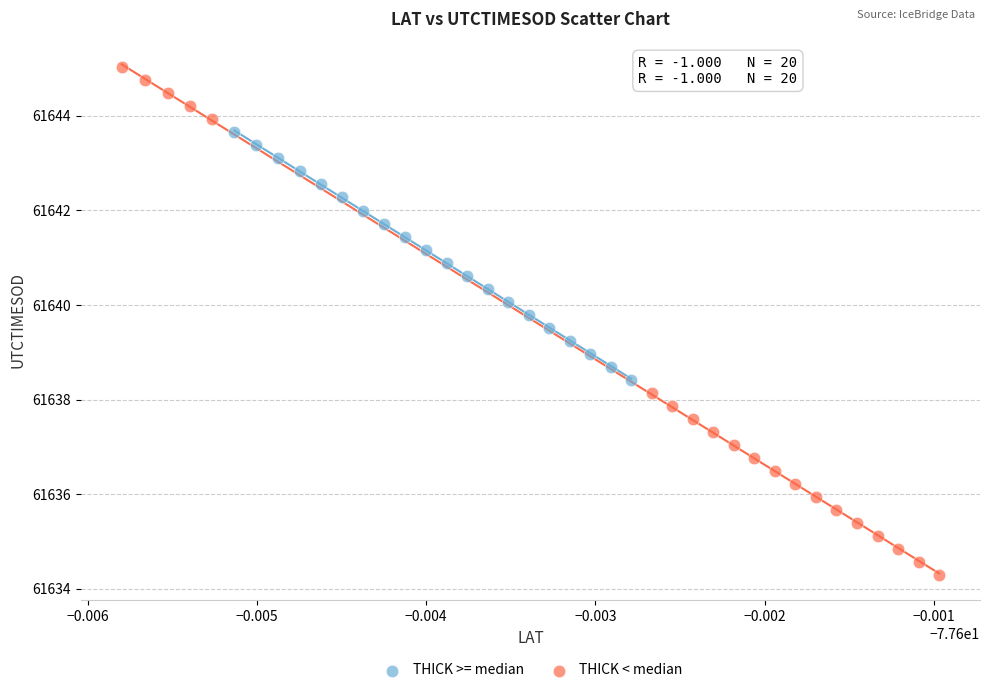

Which series has the largest Y range (max minus min)?

THICK < median